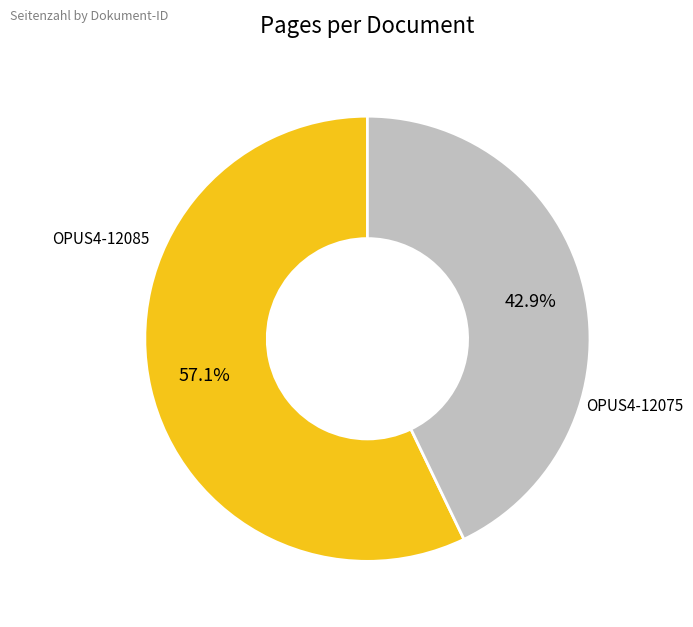

To the nearest percent, what is the average slice percentage?

50%